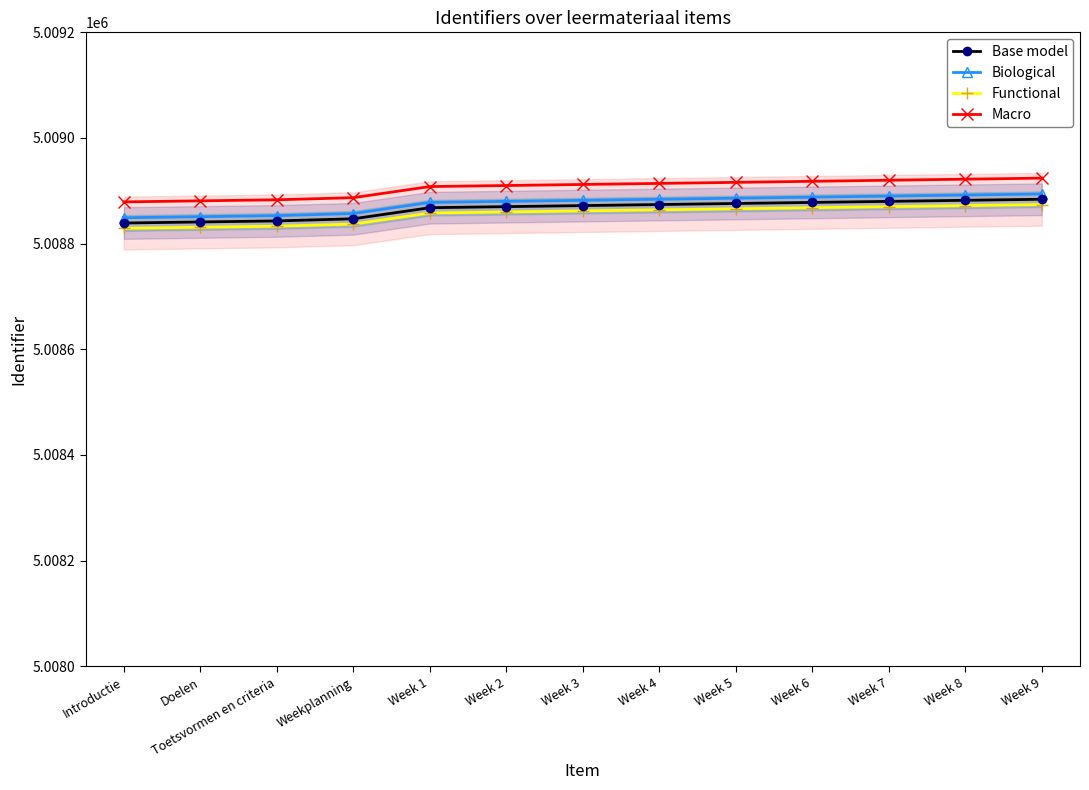

Rank the series by their maximum value, from lowest to highest.

Functional, Base model, Biological, Macro